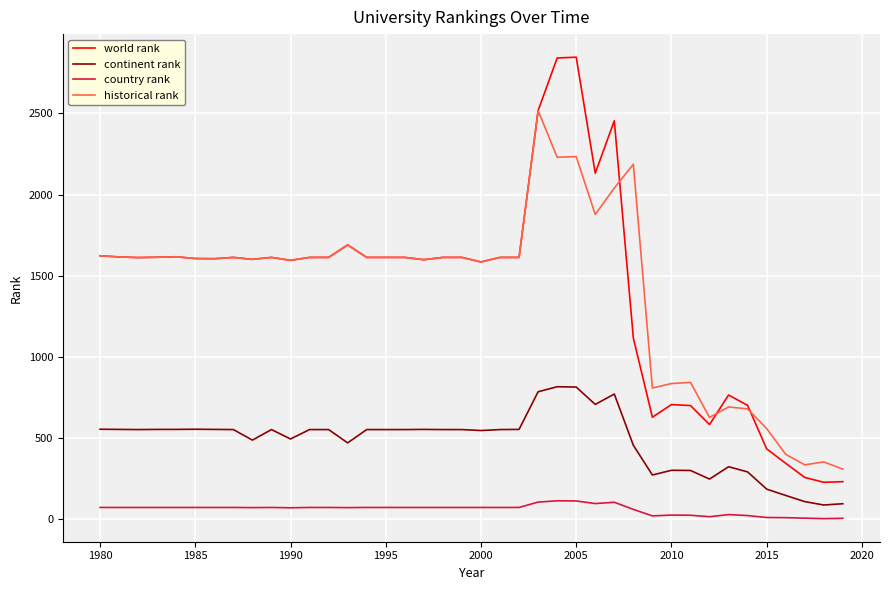

Rank the series by their maximum value, from lowest to highest.

country rank, continent rank, historical rank, world rank